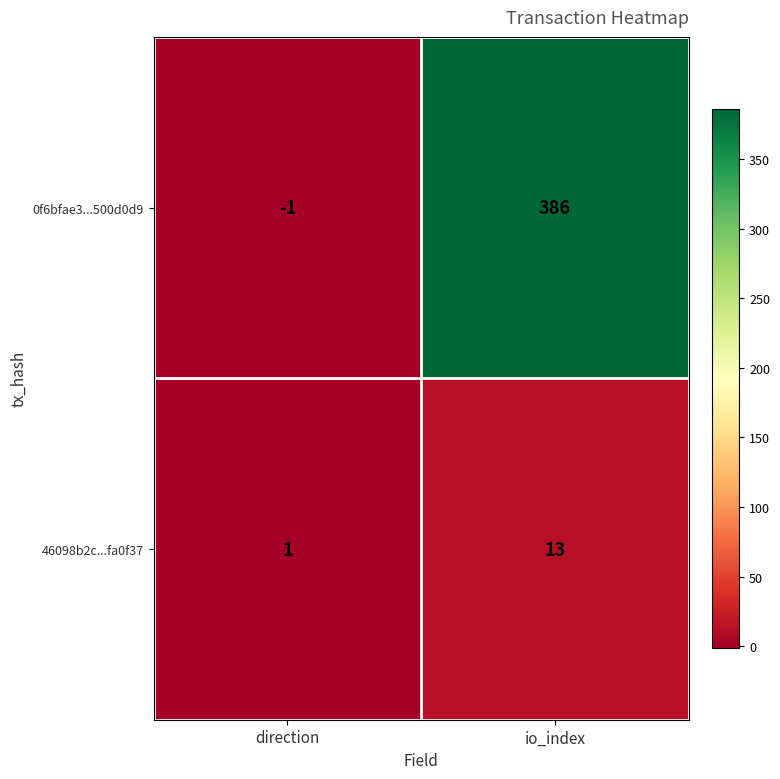

Count the number of categories in the chart.

2